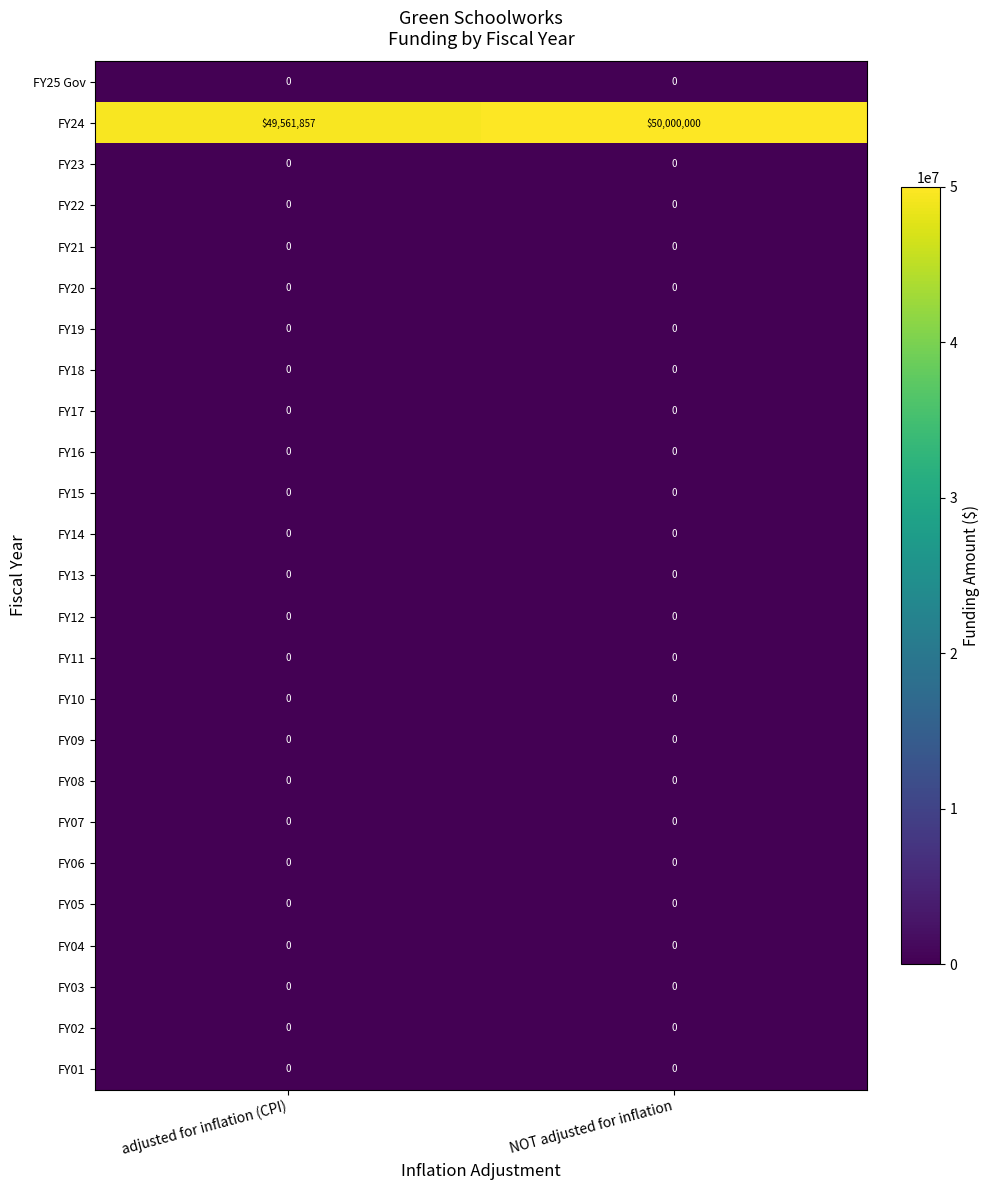

Which series has the largest range (max minus min)?

FY24